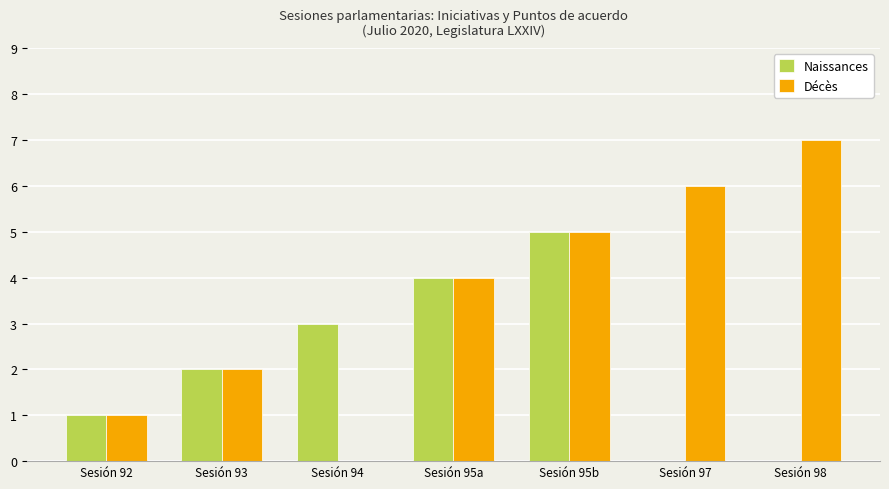

What is the sum of all Décès values?

25